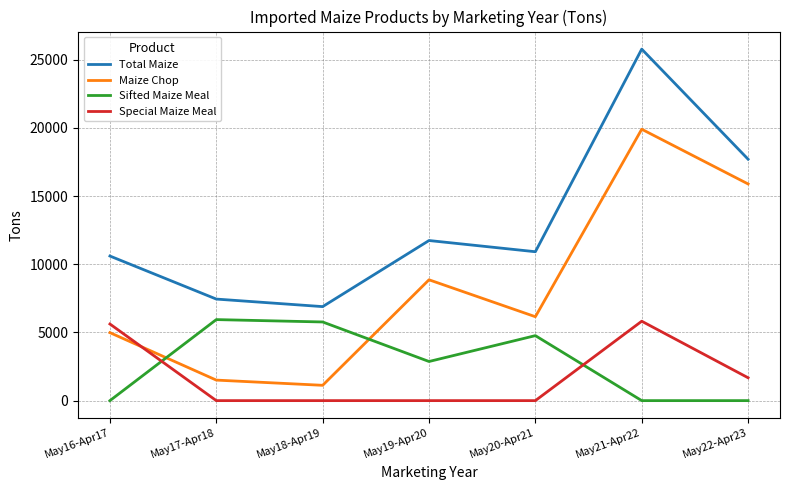

Does the chart display data point markers on the line(s)?

No